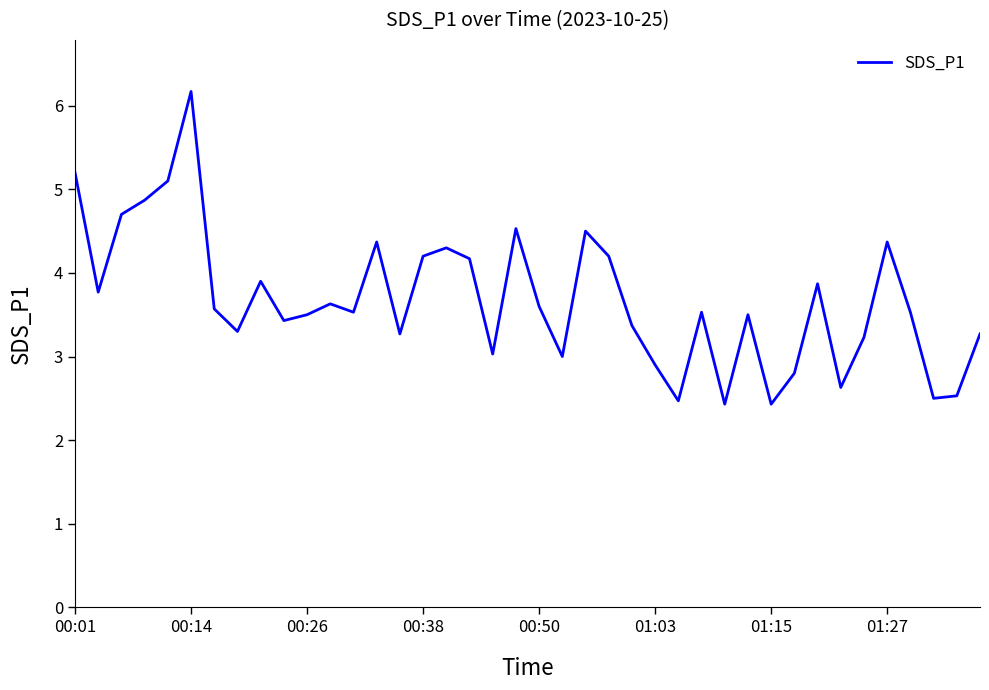

How many interior local valleys (lower than both neighbors) does the data have?

12